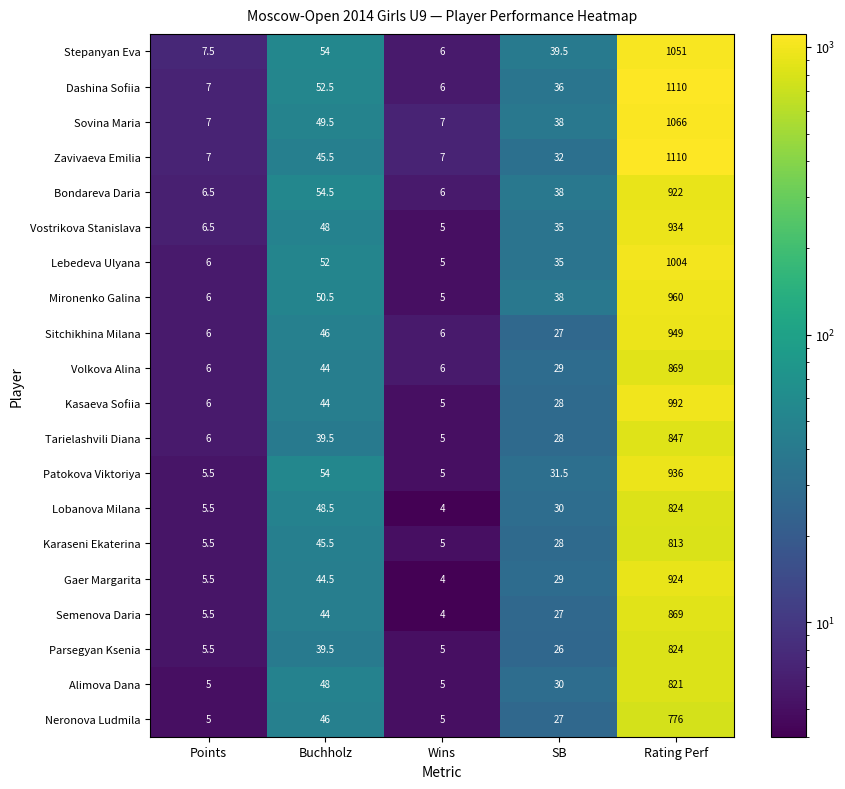

Where is Sovina Maria nearest to the value 536?

Buchholz